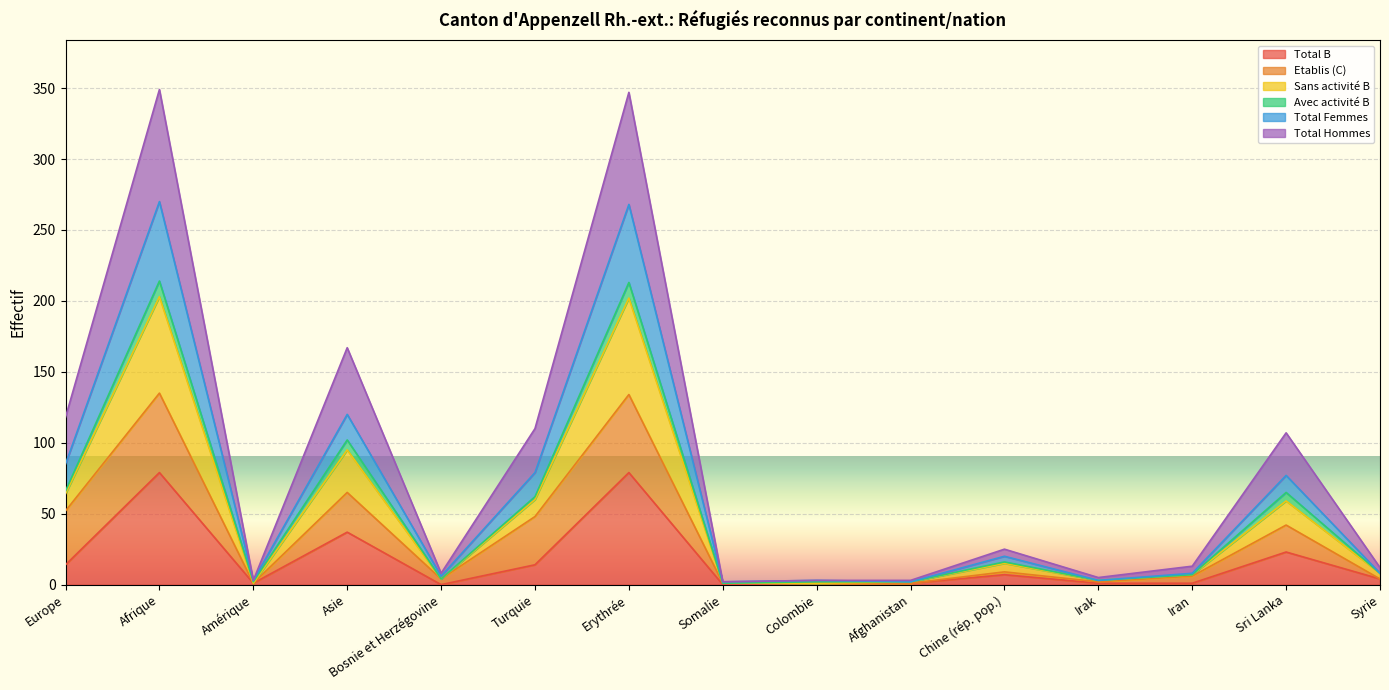

The value of Total B at Asie is 37. True or false?

True